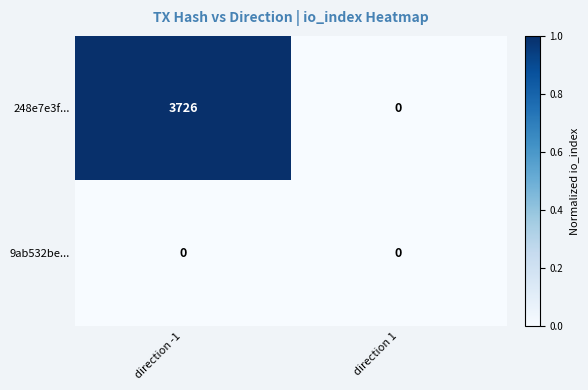

True or false: 248e7e3f... has a value of 1474 at direction -1.

False